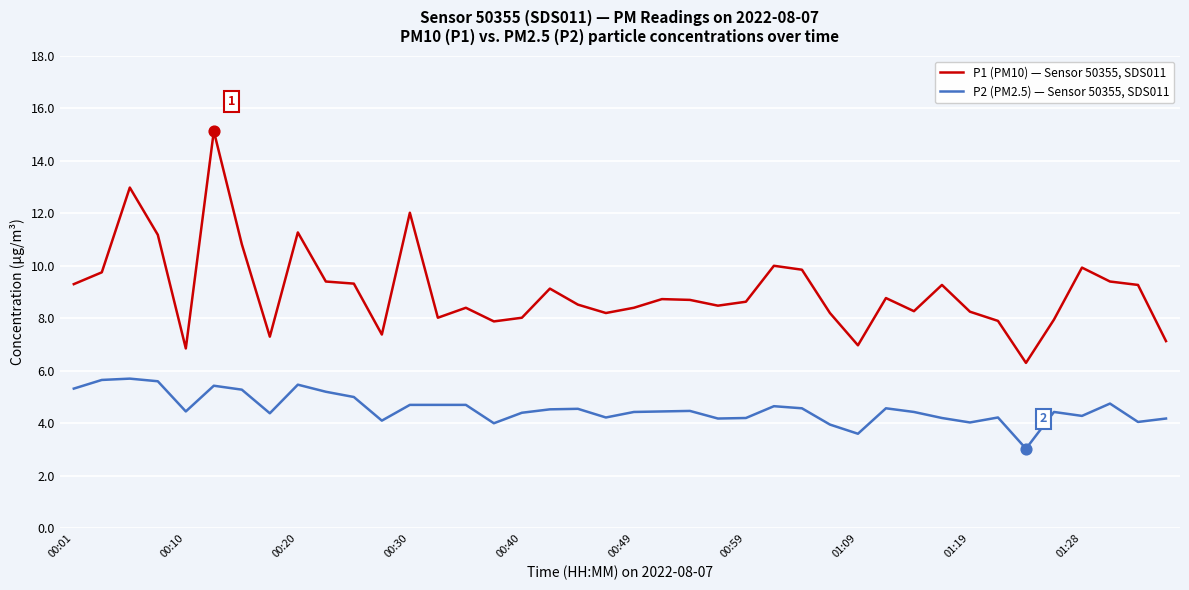

Which series has the largest range (max minus min)?

P1 (PM10) — Sensor 50355, SDS011